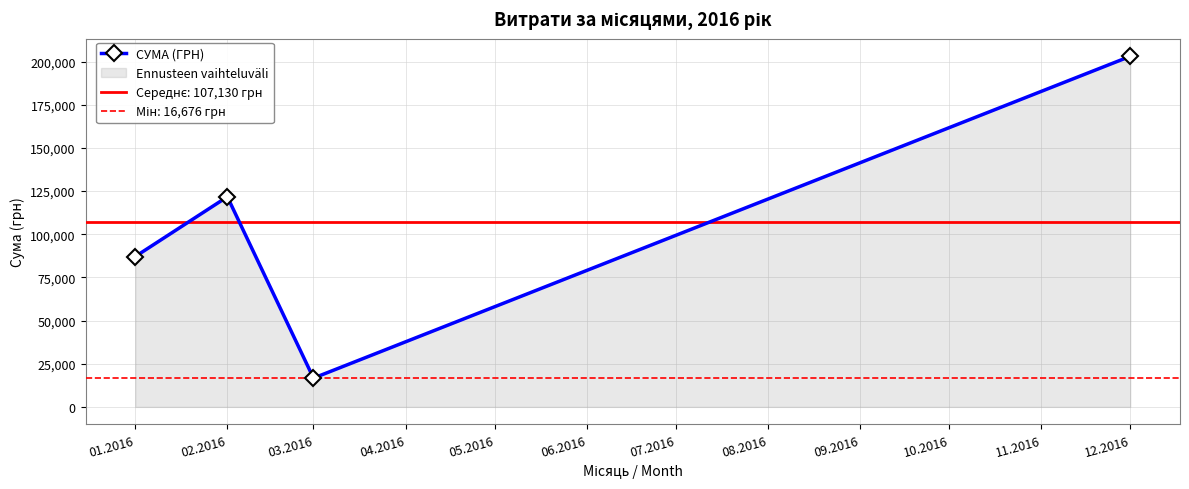

How many interior local valleys (lower than both neighbors) does the data have?

1